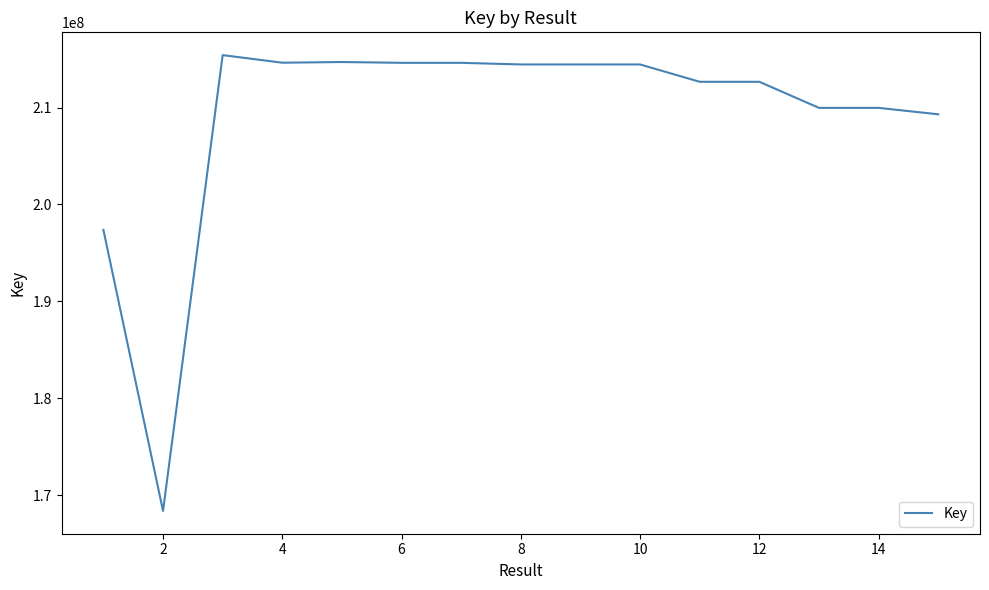

What is the greatest value displayed?

215402166